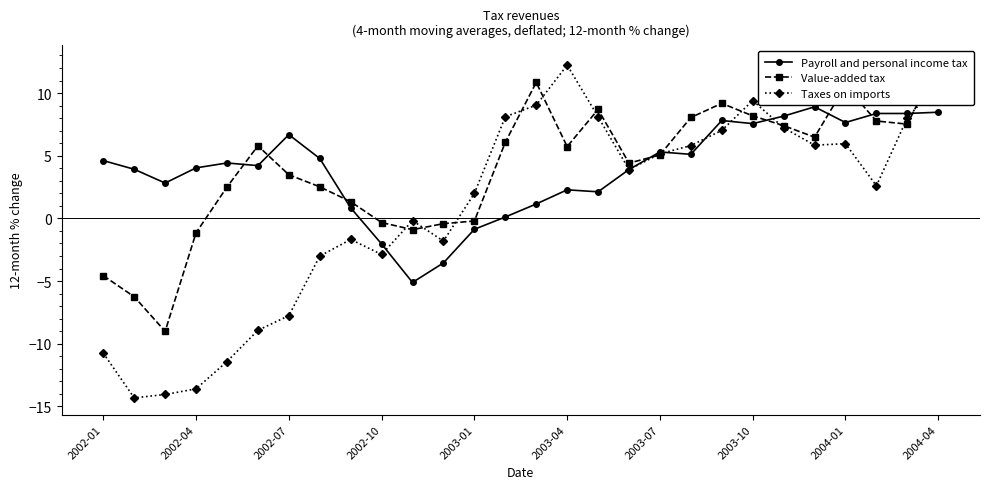

The value of Taxes on imports at 16 is 8.1. True or false?

True